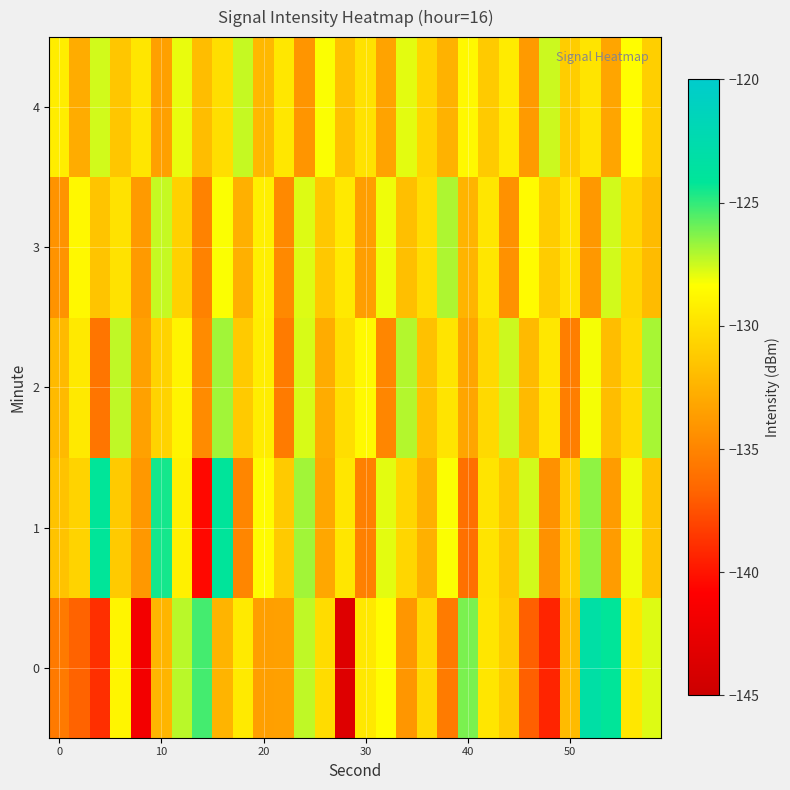

Rank the series by their maximum value, from highest to lowest.

0, 1, 2, 3, 4